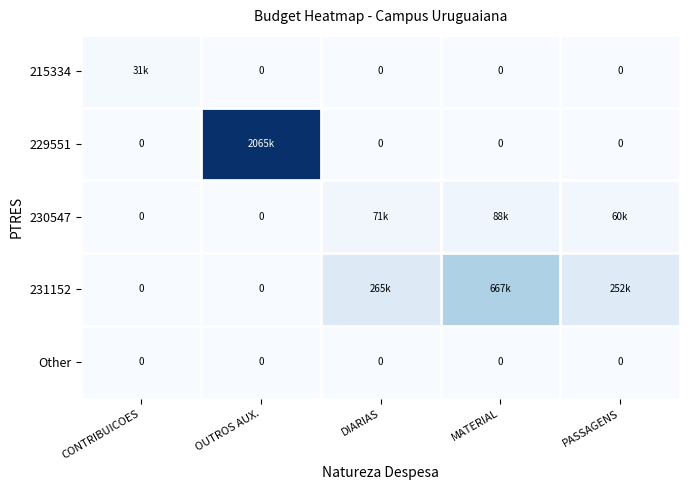

Is the value of 229551 at MATERIAL greater than the value of 230547 at OUTROS AUX.?

No